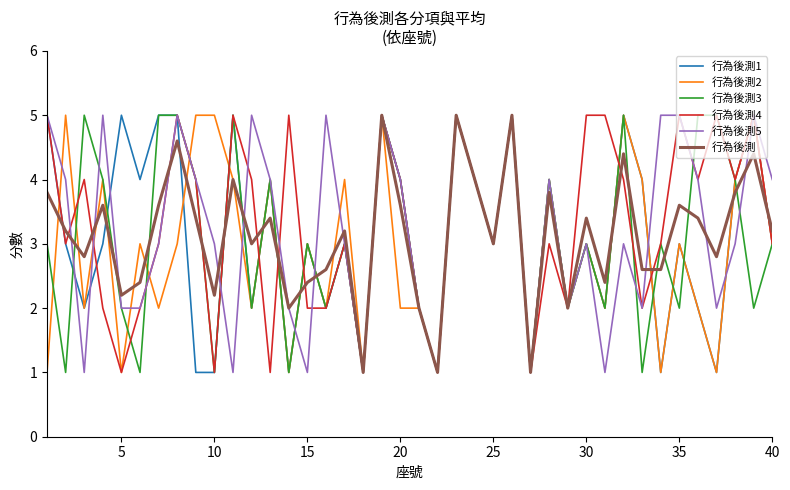

True or false: 行為後測 and 行為後測1 cross at least once.

True